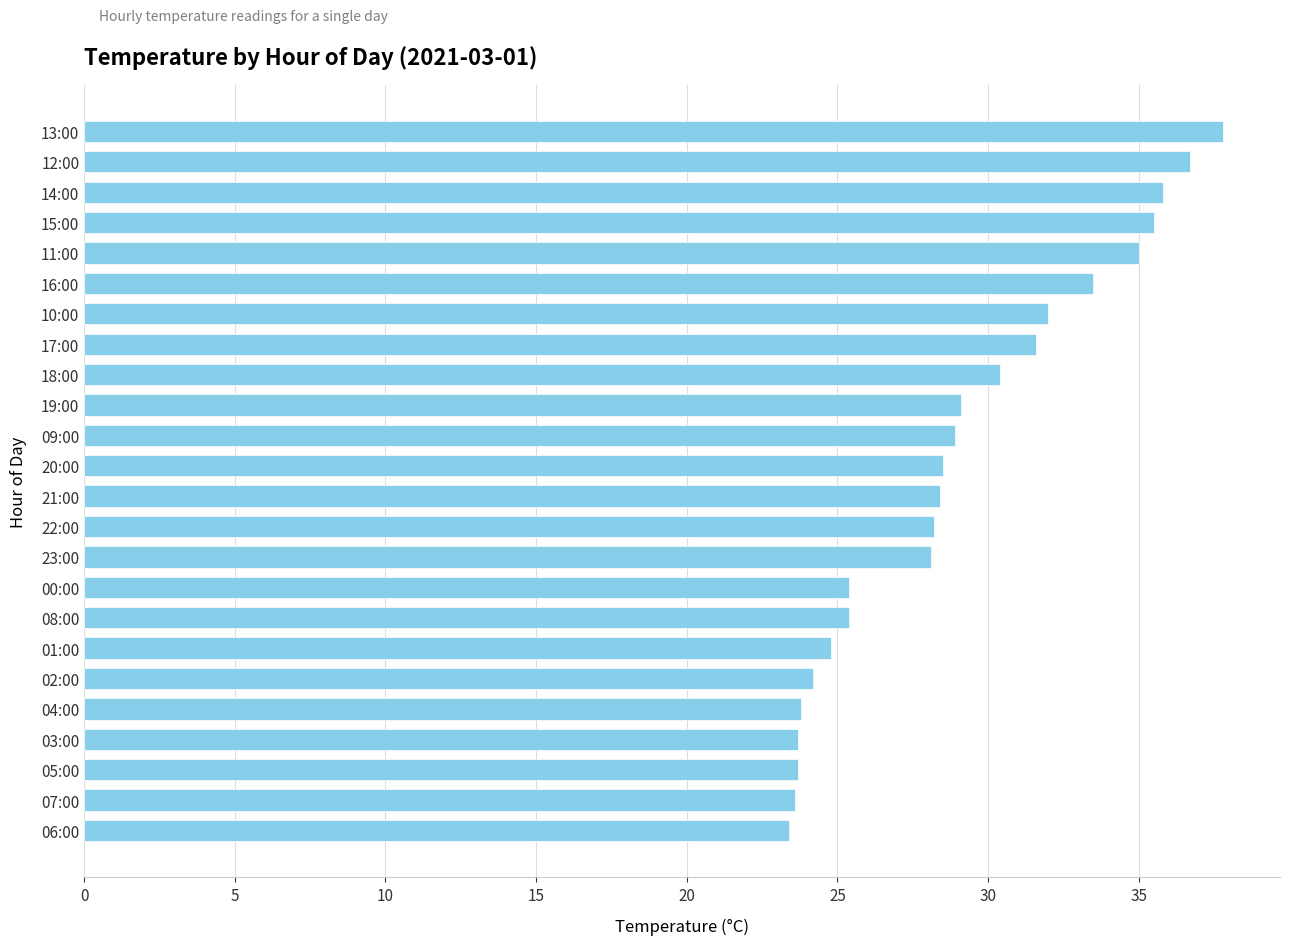

What is the difference between the second highest and minimum values?

13.3